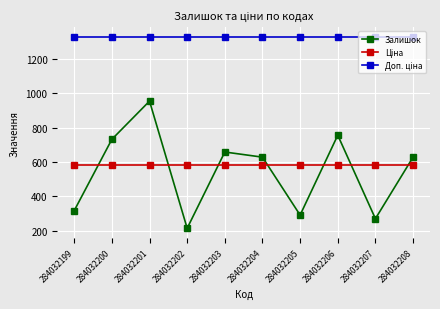

Which label corresponds to the smallest value in the chart?

284032202